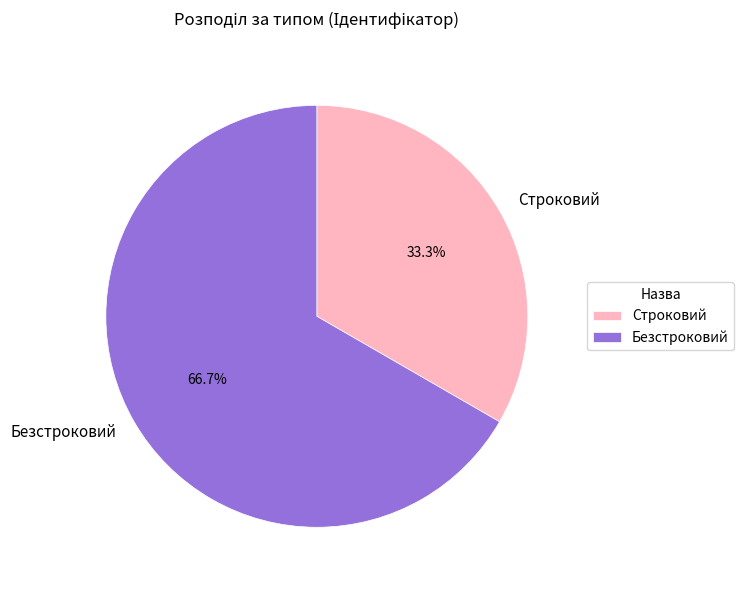

Rank the categories by value from highest to lowest.

Безстроковий, Строковий